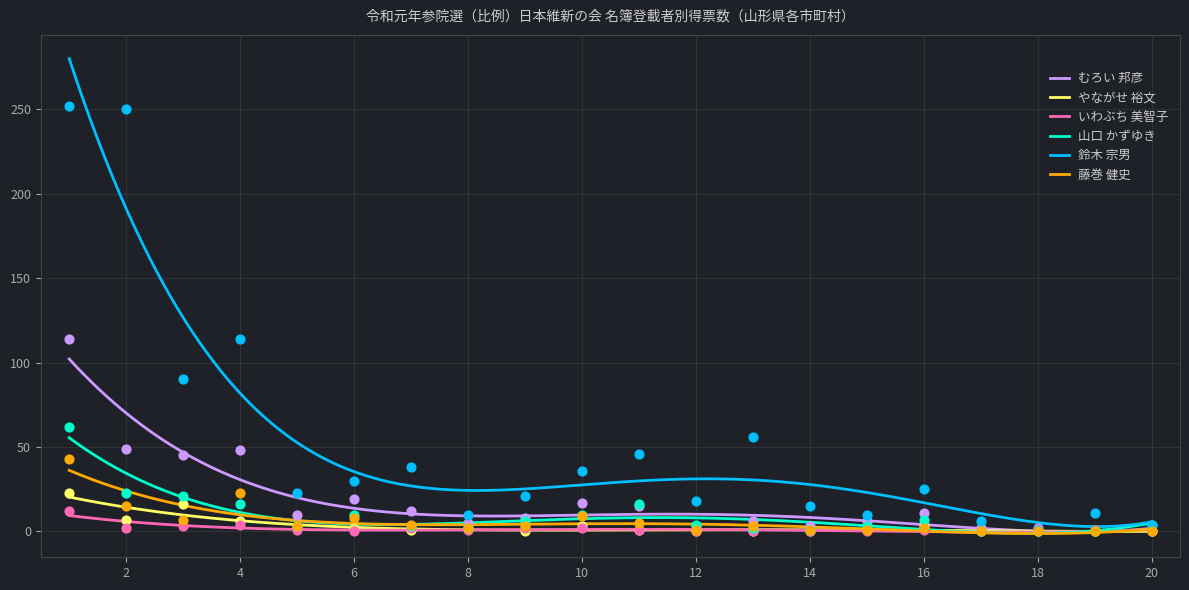

Which series reaches the maximum Y coordinate?

鈴木 宗男